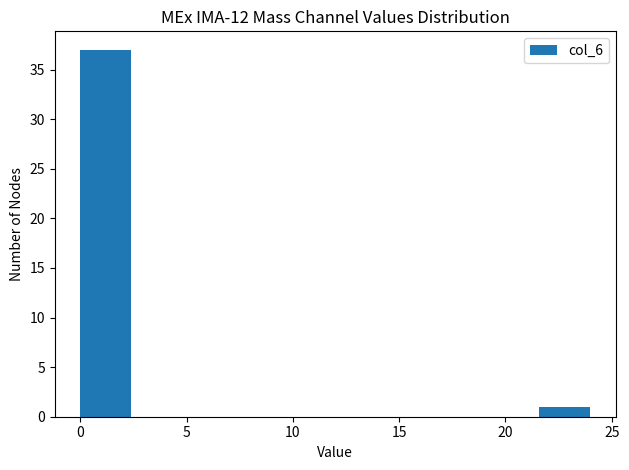

Reading left to right, list every bar in this chart as the range it spans on the x-axis followed by its height. Neither the bar edges nor the heights are printed on the chart, so give them approximately, as read against the axes.

0.0 to 2.4: 37
2.4 to 4.8: 0
4.8 to 7.2: 0
7.2 to 9.6: 0
9.6 to 12.0: 0
12.0 to 14.4: 0
14.4 to 16.8: 0
16.8 to 19.2: 0
19.2 to 21.6: 0
21.6 to 24.0: 1